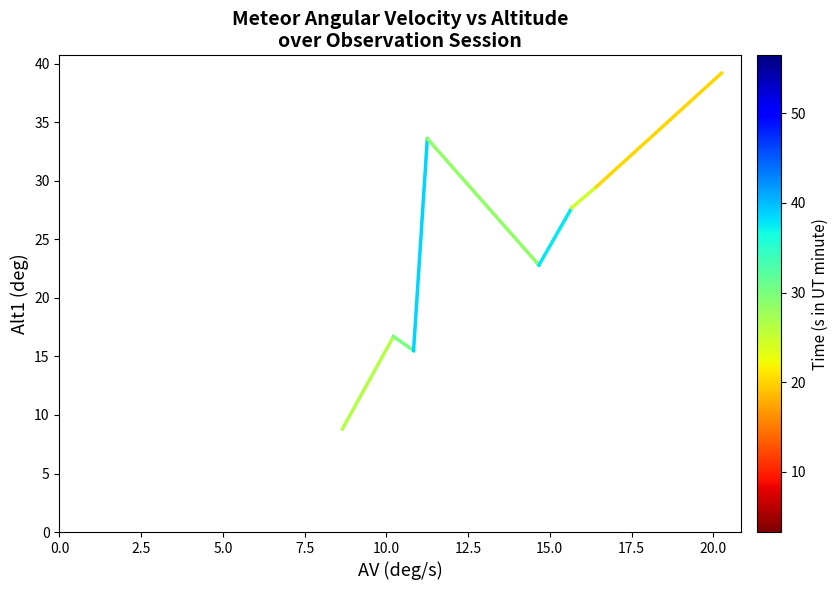

What Y value in the scatter plot is closest to 24?

22.8